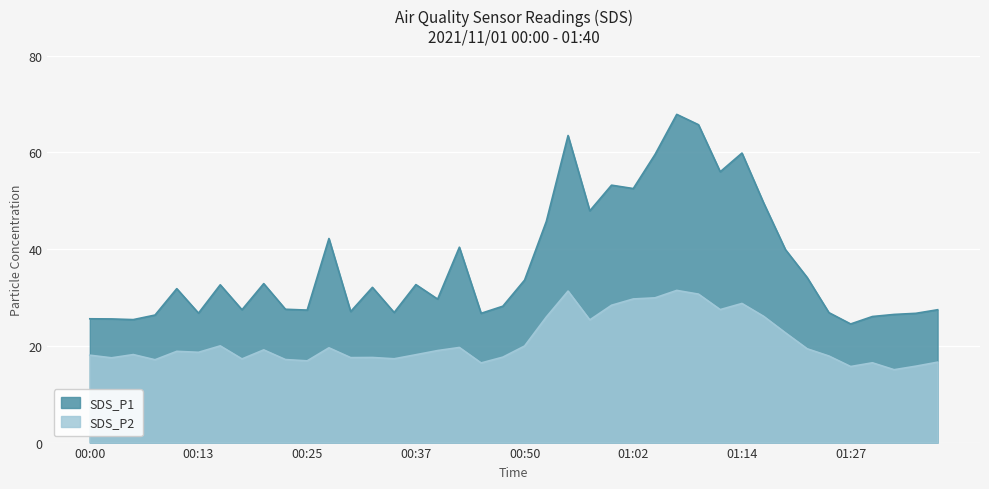

Where is SDS_P2 nearest to the value 23?

01:19